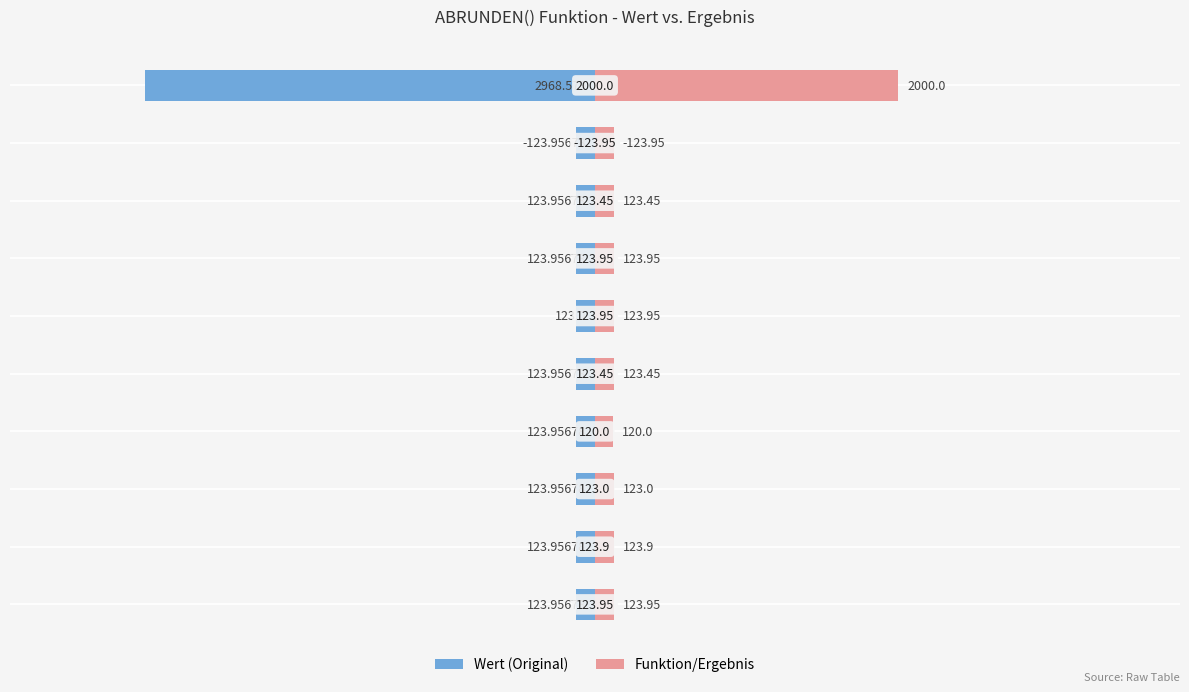

Which series has the largest range (max minus min)?

Wert (Original)